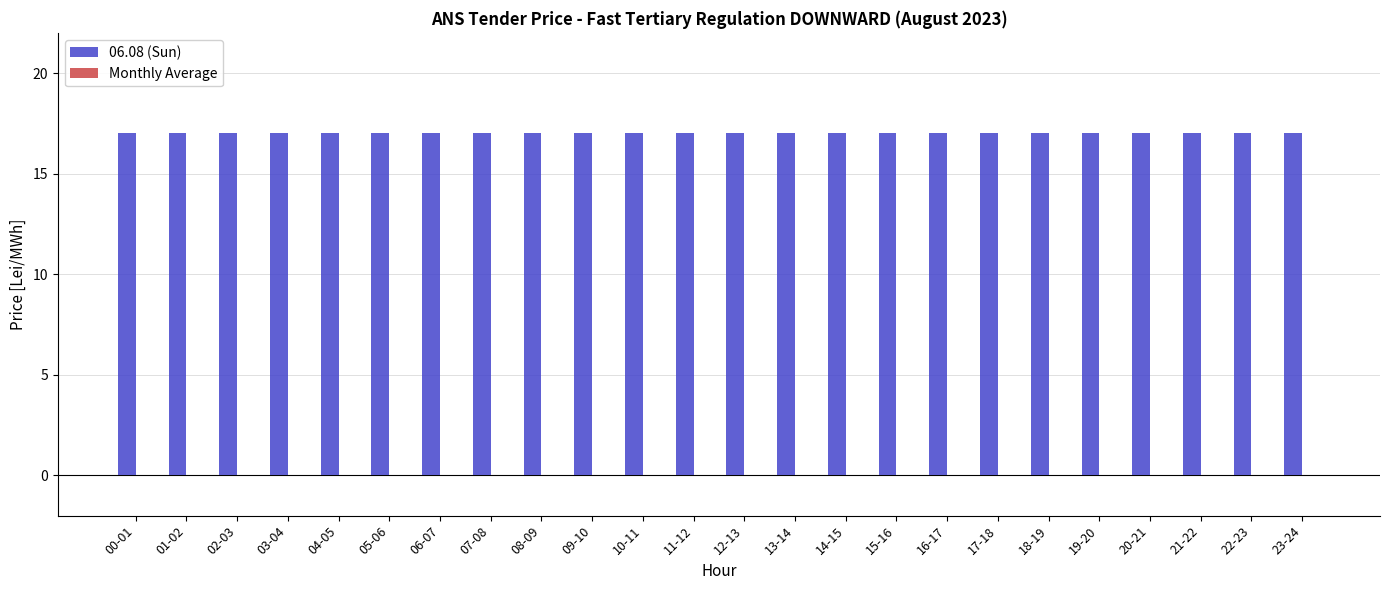

How many bars are there in total?

48